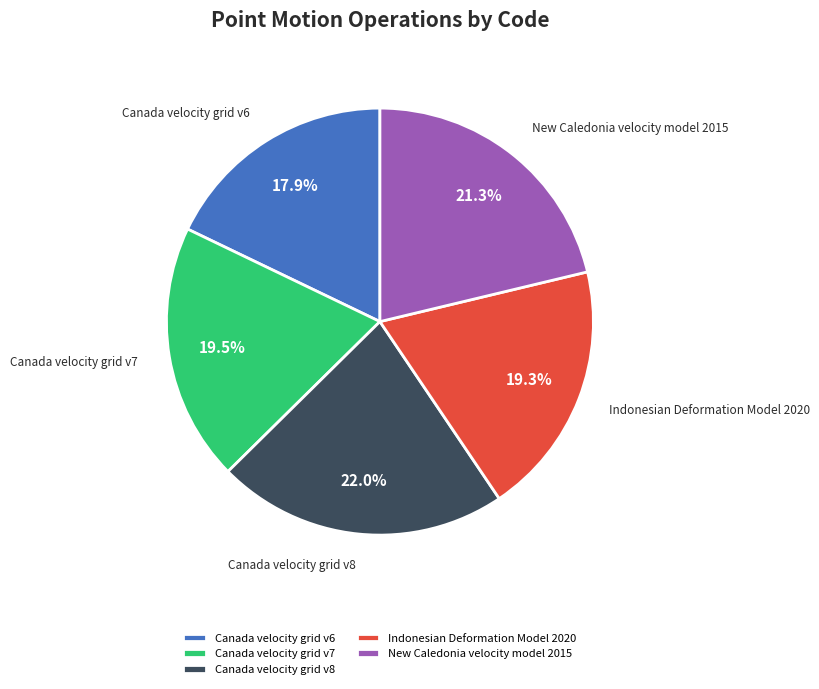

Count the number of slices in the pie.

5